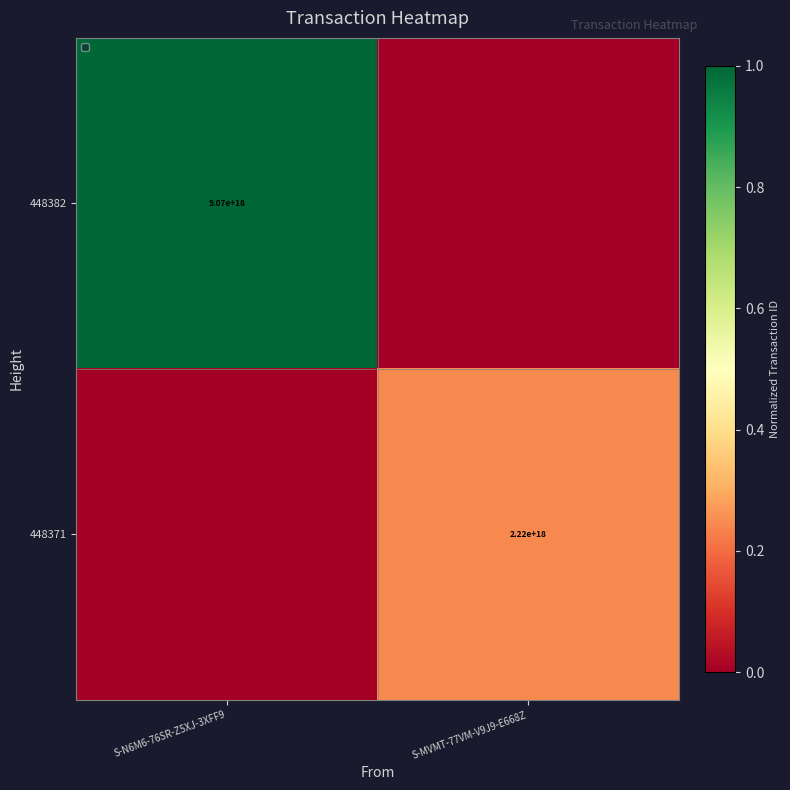

Is the value of 448371 at S-MVMT-77VM-V9J9-E668Z greater than the value of 448382 at S-N6M6-76SR-Z5XJ-3XFF9?

No